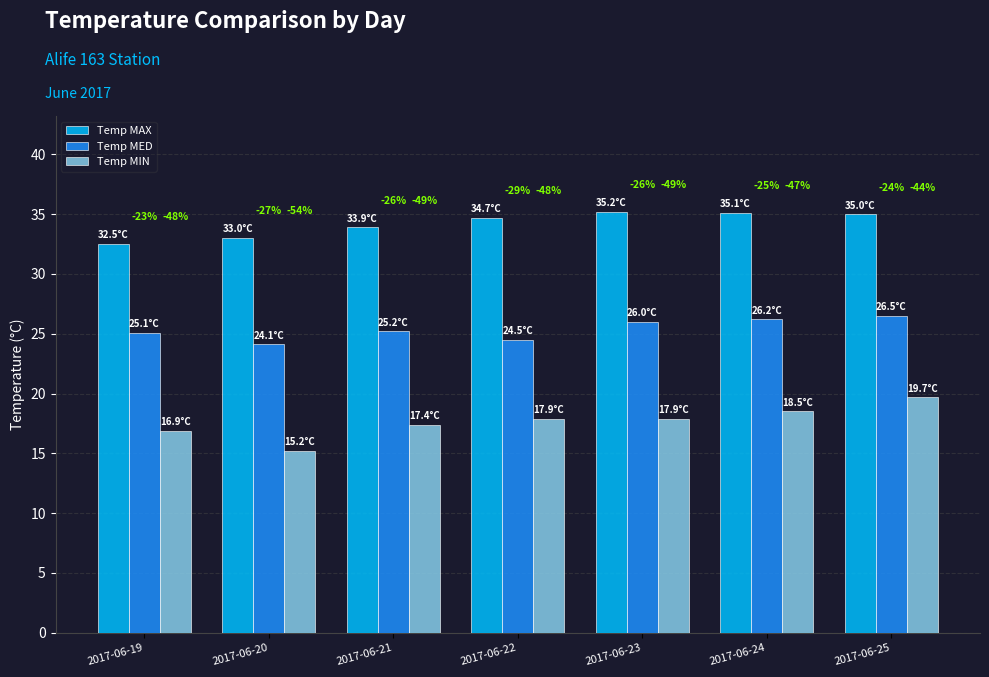

Reading left to right, what are all the values shown in this chart?

Temp MAX: 2017-06-19=32.5	2017-06-20=33.0	2017-06-21=33.9	2017-06-22=34.7	2017-06-23=35.2	2017-06-24=35.1	2017-06-25=35.0
Temp MED: 2017-06-19=25.1	2017-06-20=24.1	2017-06-21=25.2	2017-06-22=24.5	2017-06-23=26.0	2017-06-24=26.2	2017-06-25=26.5
Temp MIN: 2017-06-19=16.9	2017-06-20=15.2	2017-06-21=17.4	2017-06-22=17.9	2017-06-23=17.9	2017-06-24=18.5	2017-06-25=19.7